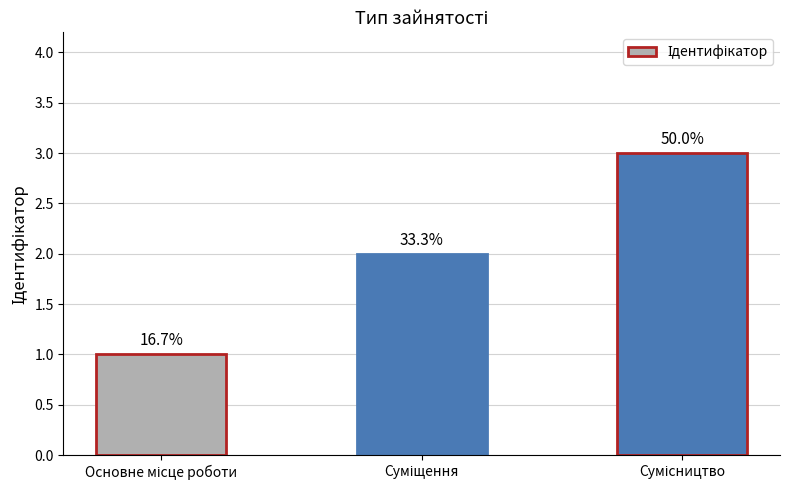

Are the bars horizontal?

No